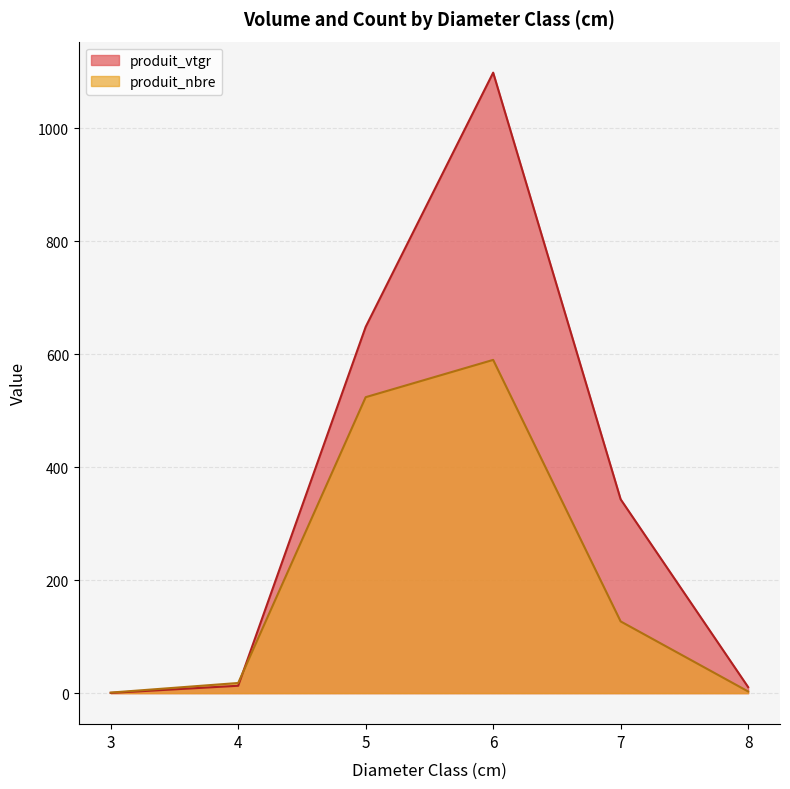

Which has a higher value, 7 or 7?

7